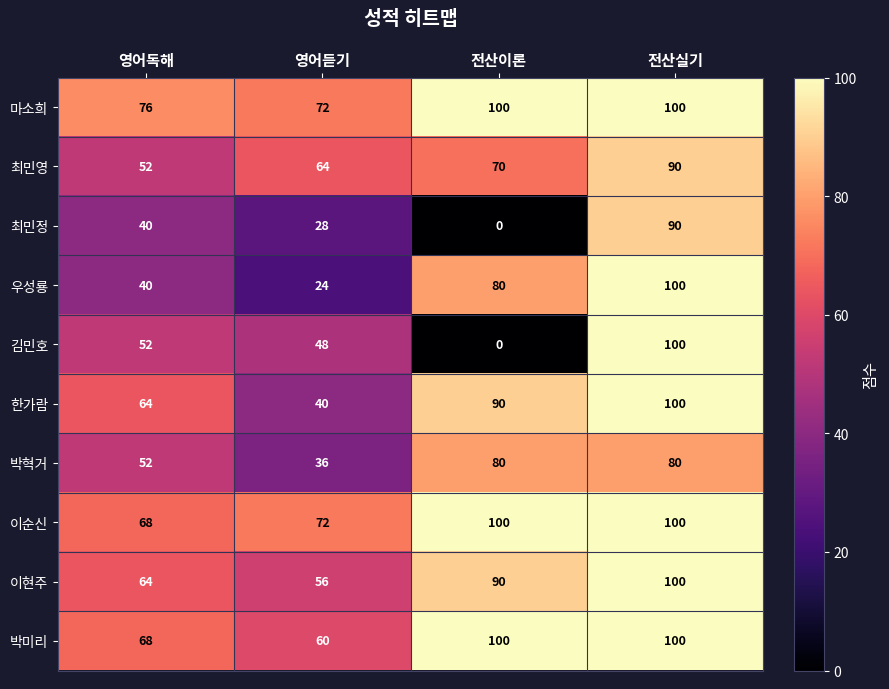

Which series changed the most between 영어듣기 and 전산이론?

우성룡